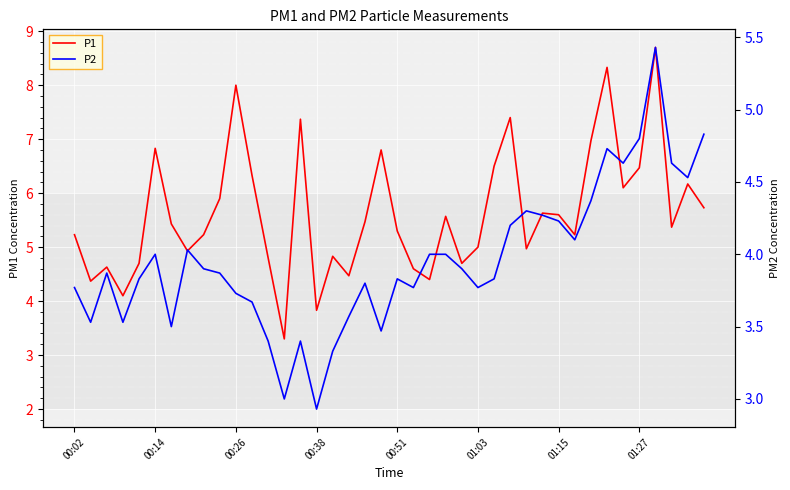

True or false: P2 and P1 intersect in this chart.

False